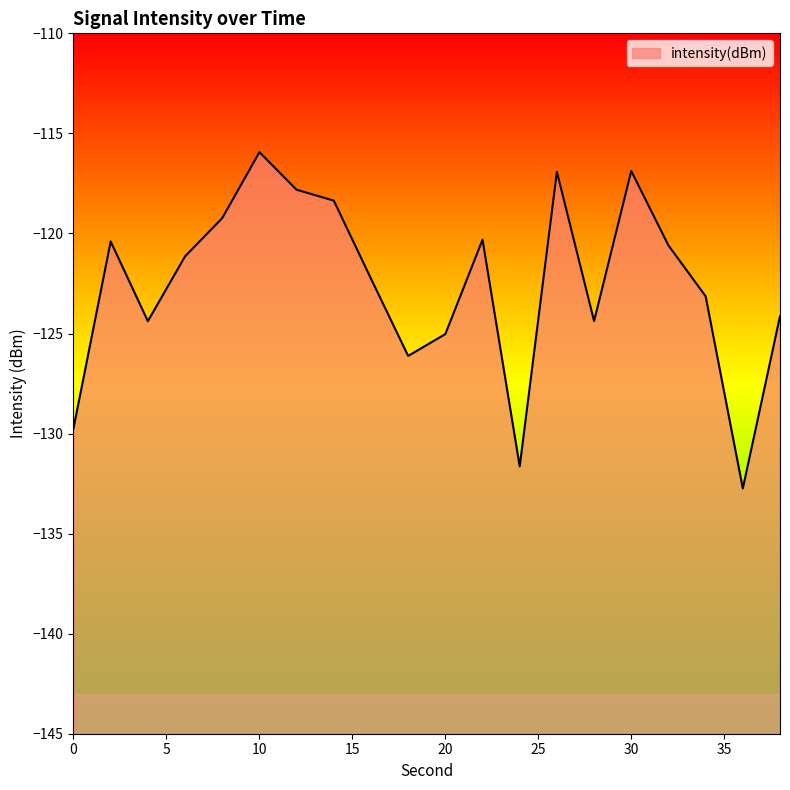

Which label corresponds to the largest value in the chart?

10